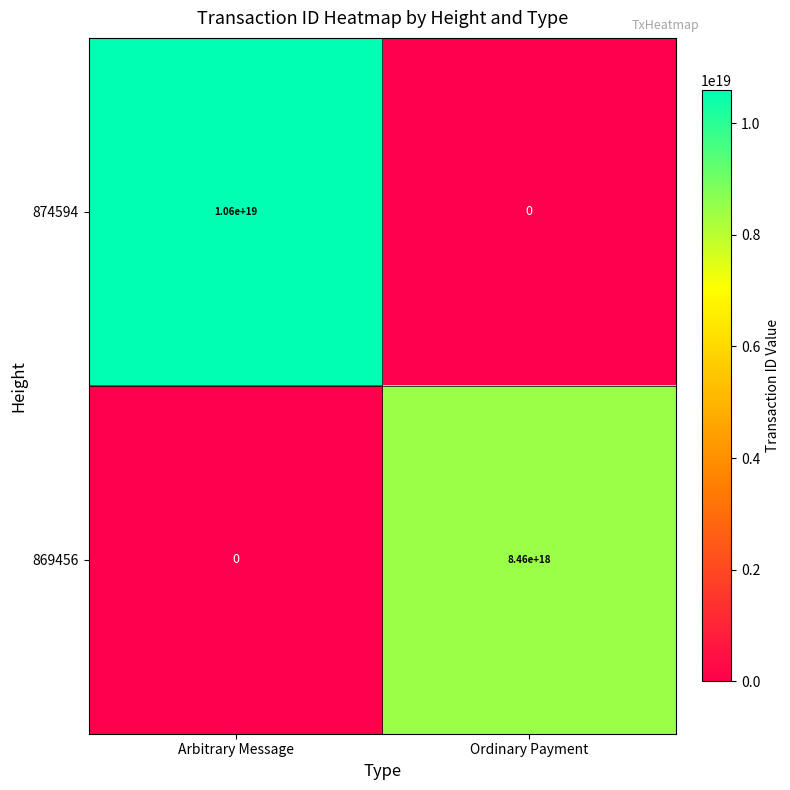

Which series has the largest total across all categories?

874594